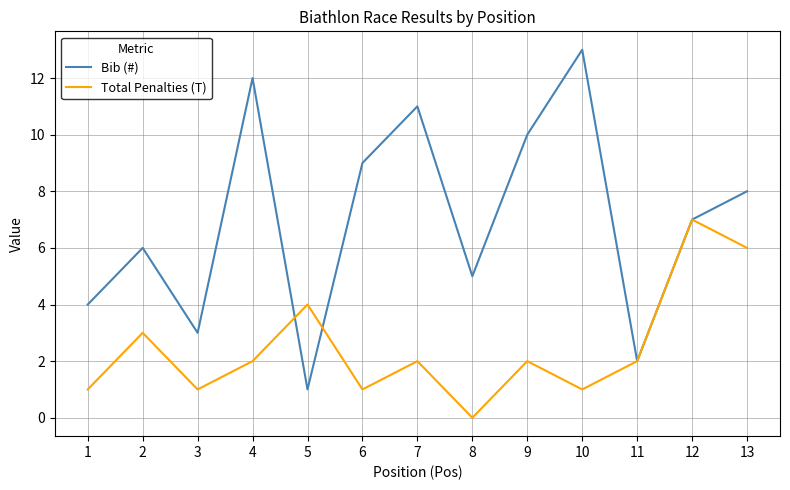

Is this an area chart (filled region under the line)?

No